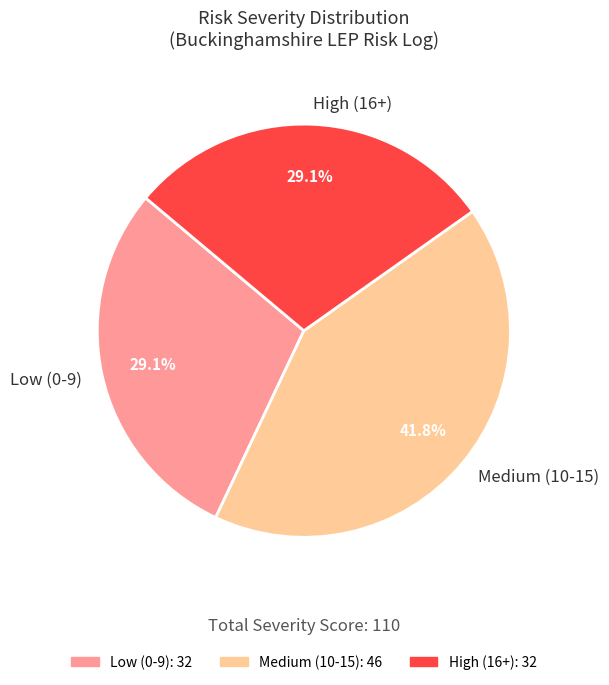

Is there any slice that represents more than half of the pie?

No